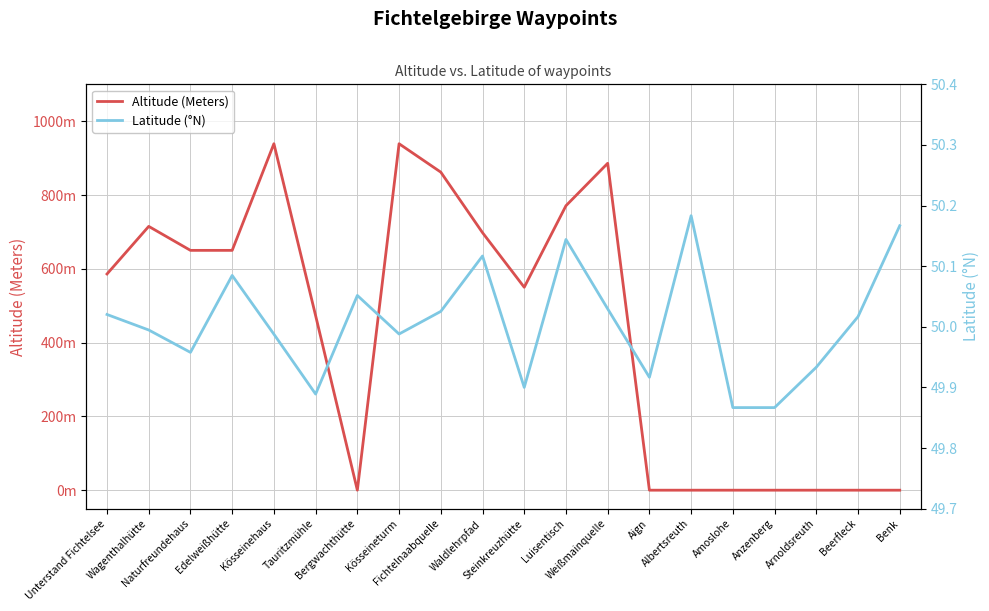

Is the value of Altitude (Meters) at Wagenthalhütte greater than the value of Latitude (°N) at Tauritzmühle?

Yes